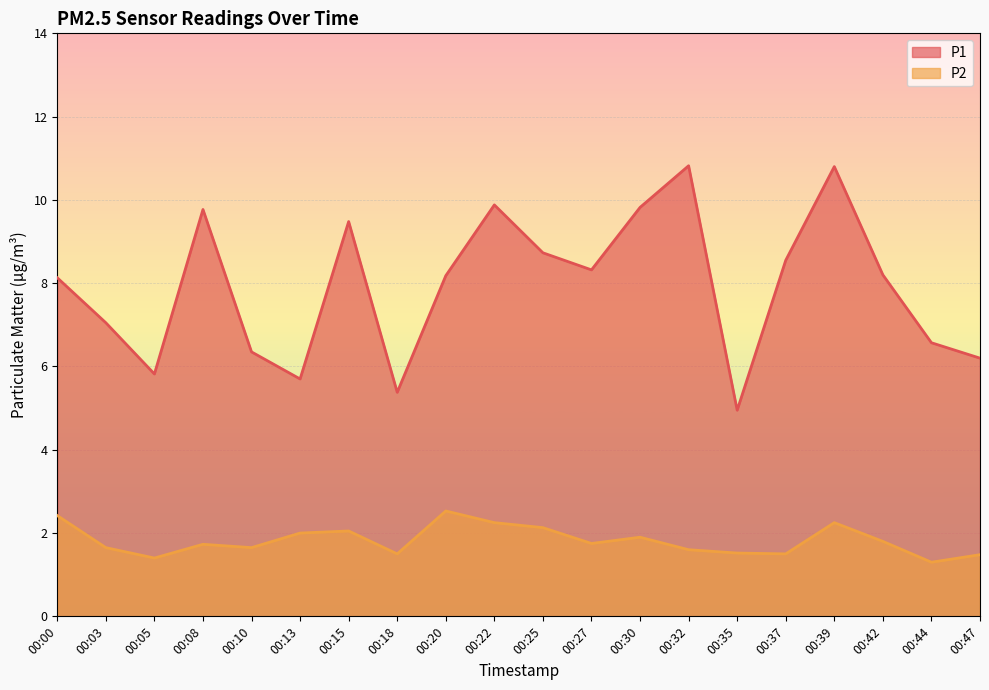

Which series has the largest range (max minus min)?

P1